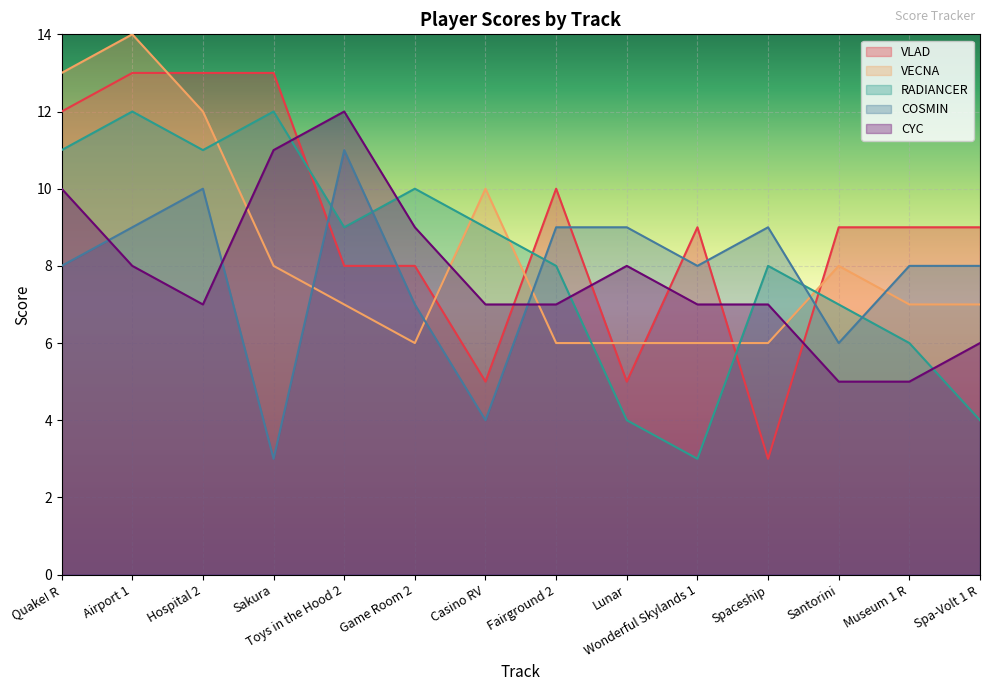

What is the difference between the maximum and minimum values in the COSMIN series?

8